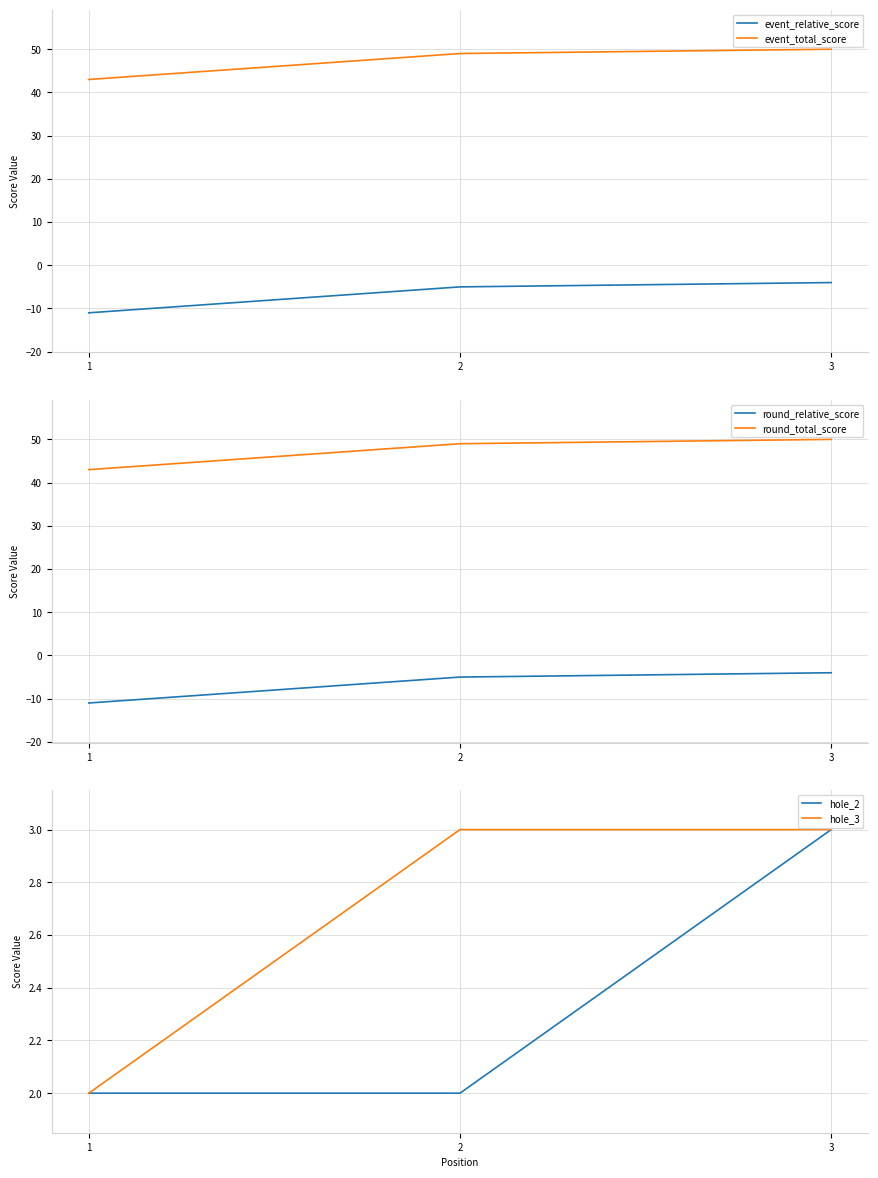

Reading left to right, transcribe all the data shown in this chart.

event_relative_score: -11	-5	-4	-4
event_total_score: 43	49	50	50
round_relative_score: -11	-5	-4	-4
round_total_score: 43	49	50	50
hole_2: 2	2	3	3
hole_3: 2	3	3	3